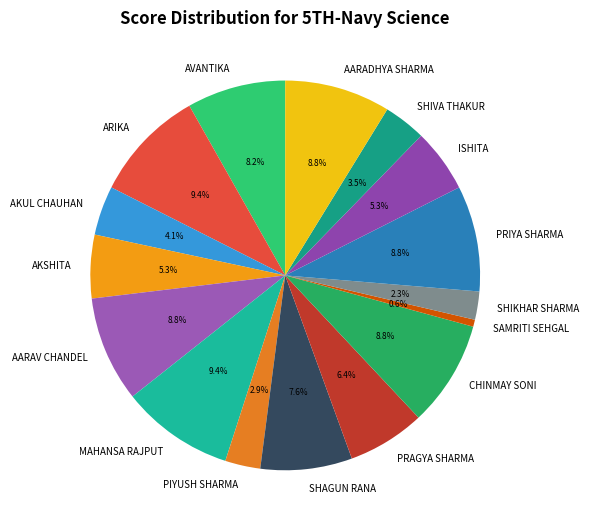

Approximately how many times larger is the value at SHIKHAR SHARMA compared to AKUL CHAUHAN?

0.6